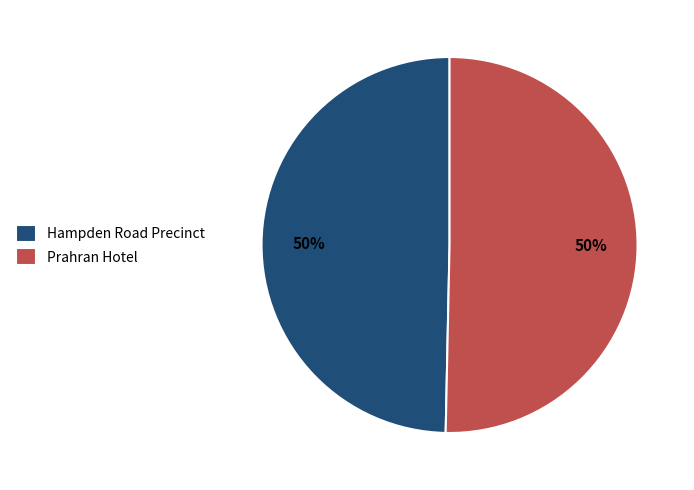

Is it true that Hampden Road Precinct is 38% of the pie?

False